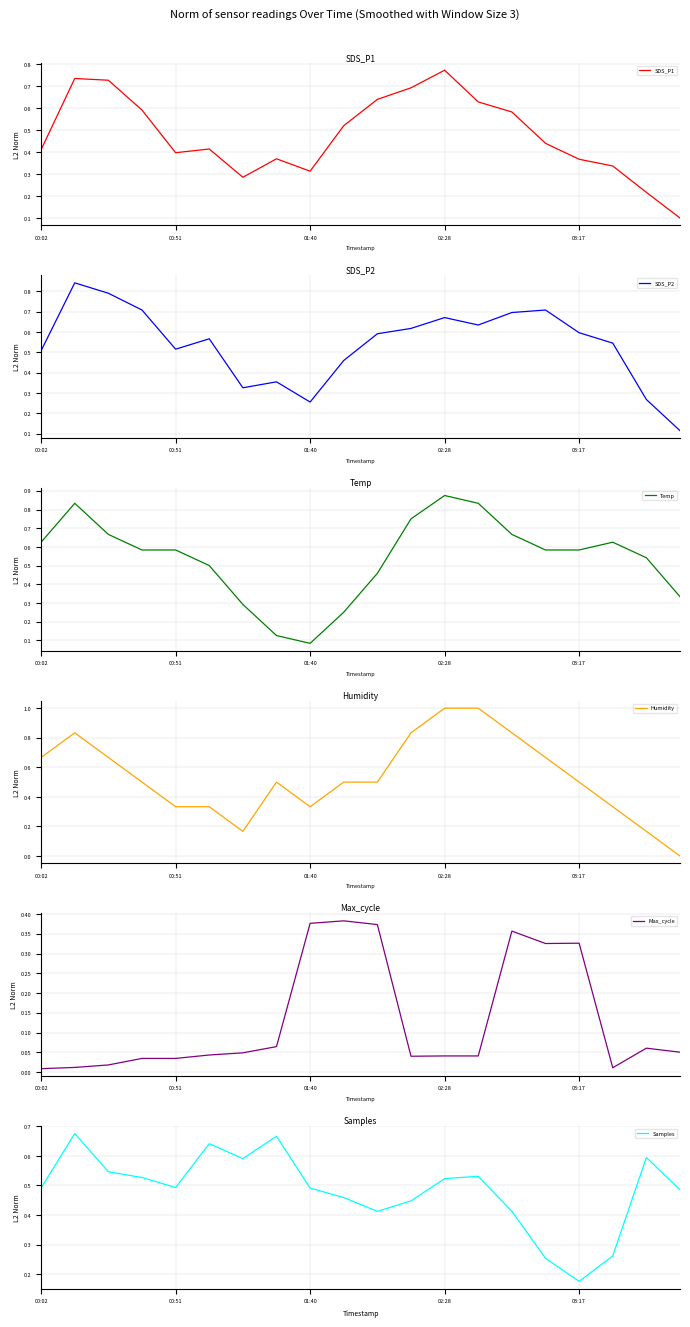

Which series has the largest total across all categories?

Temp